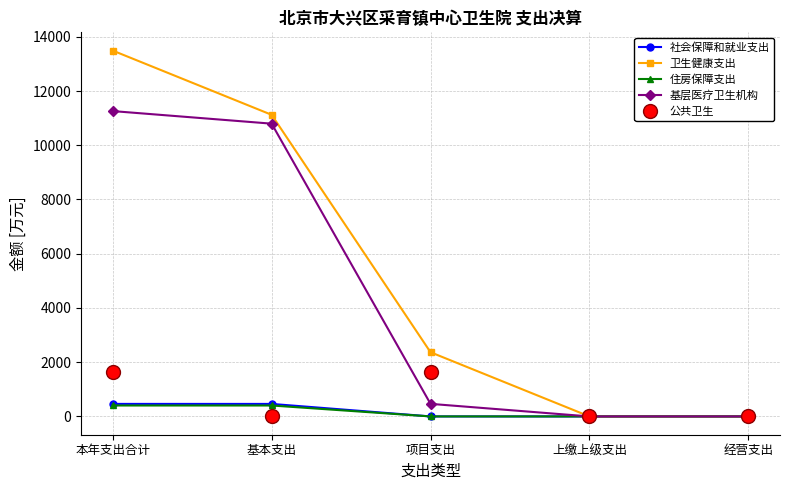

Is it true that 公共卫生 equals 0.0 at 经营支出?

True